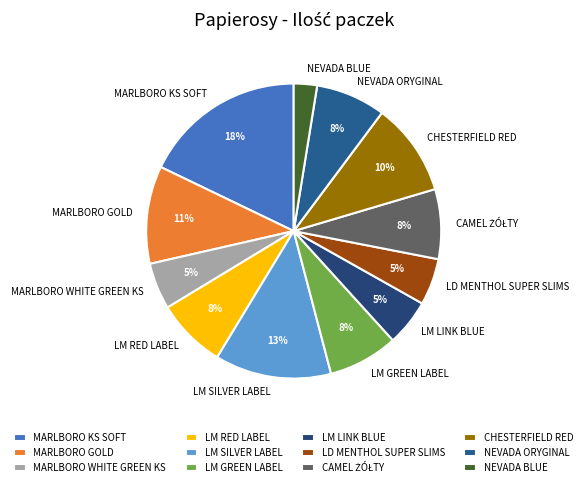

What is the largest slice in the pie chart?

MARLBORO KS SOFT